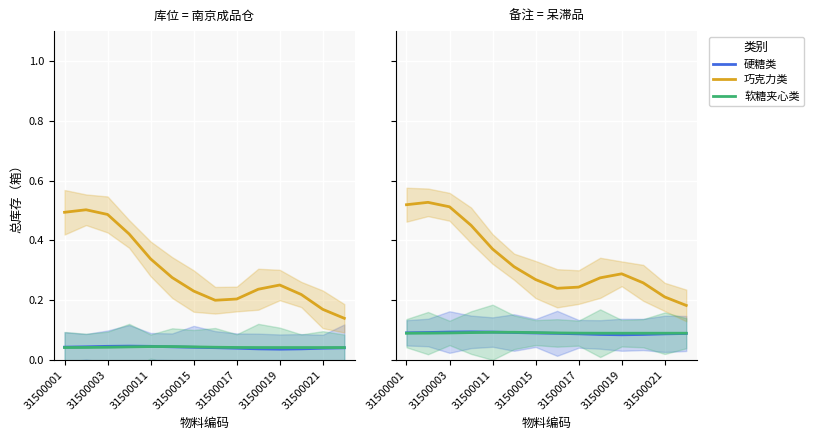

Which category has the highest value across all series?

31500003